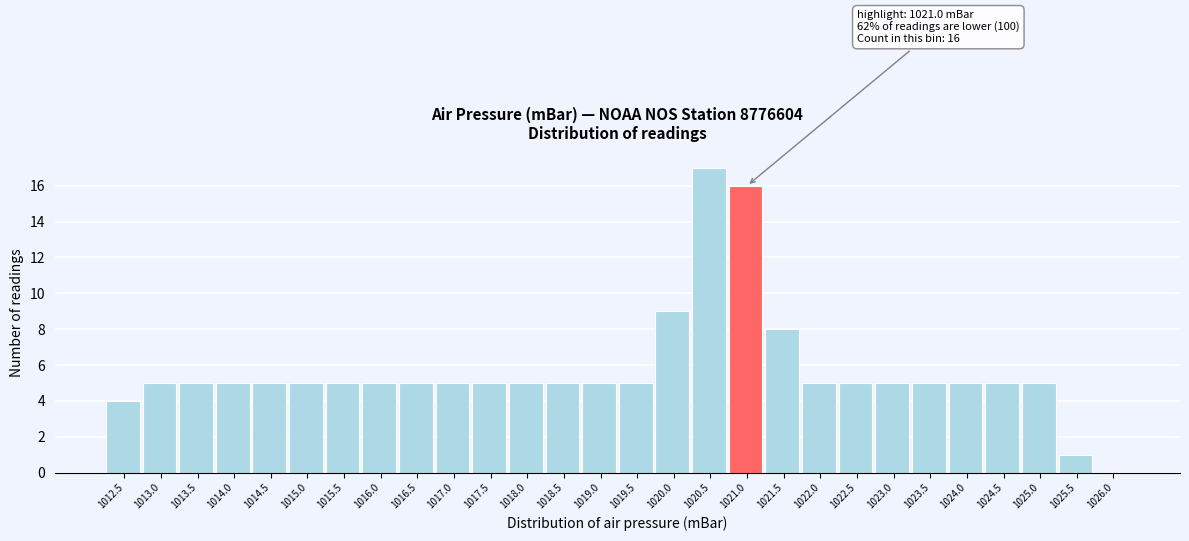

Reading right to left, transcribe all the data shown in this chart.

1026.0=0	1025.5=1	1025.0=5	1024.5=5	1024.0=5	1023.5=5	1023.0=5	1022.5=5	1022.0=5	1021.5=8	1021.0=16	1020.5=17	1020.0=9	1019.5=5	1019.0=5	1018.5=5	1018.0=5	1017.5=5	1017.0=5	1016.5=5	1016.0=5	1015.5=5	1015.0=5	1014.5=5	1014.0=5	1013.5=5	1013.0=5	1012.5=4